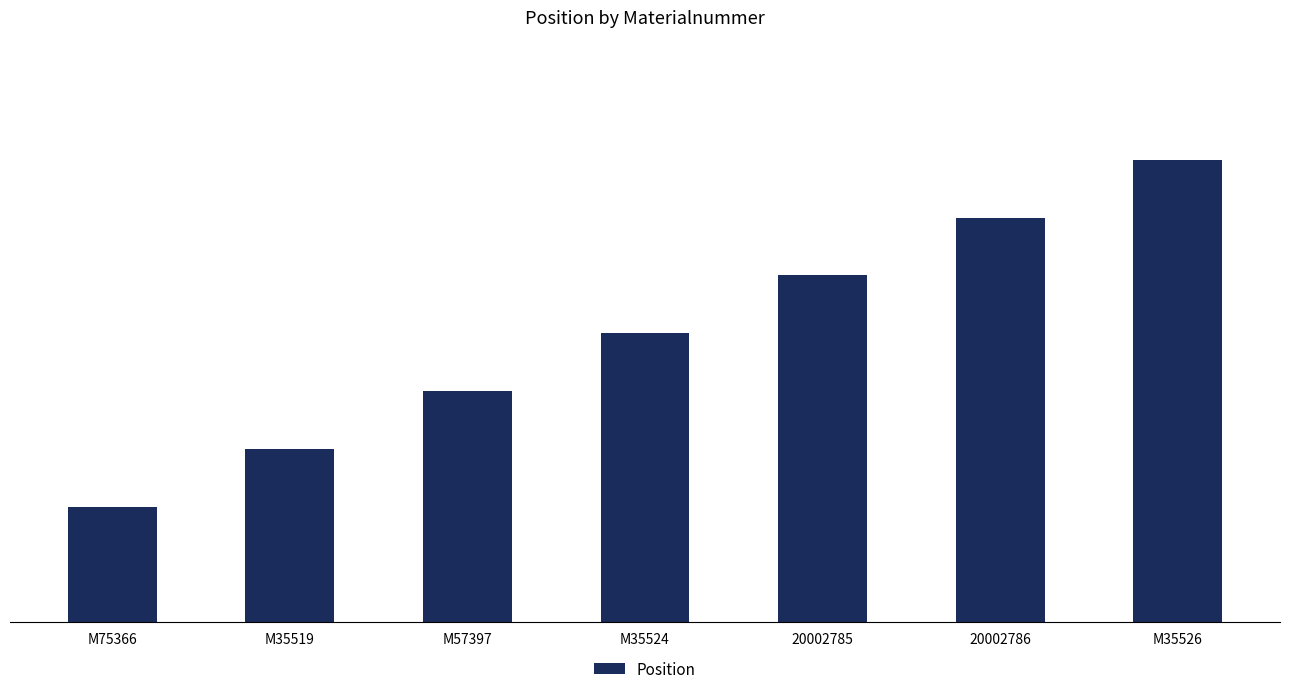

What is the sum of all values?

35